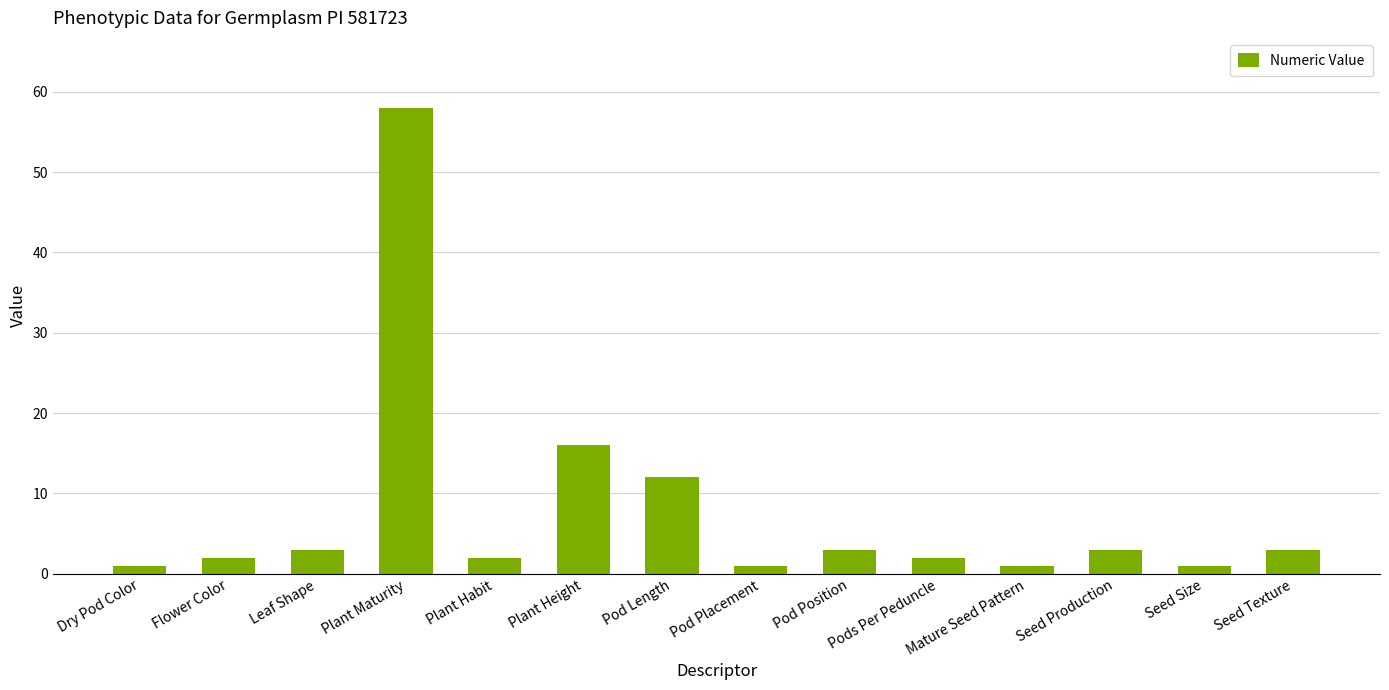

What is the sum of the values at Pod Position and Pod Placement?

4